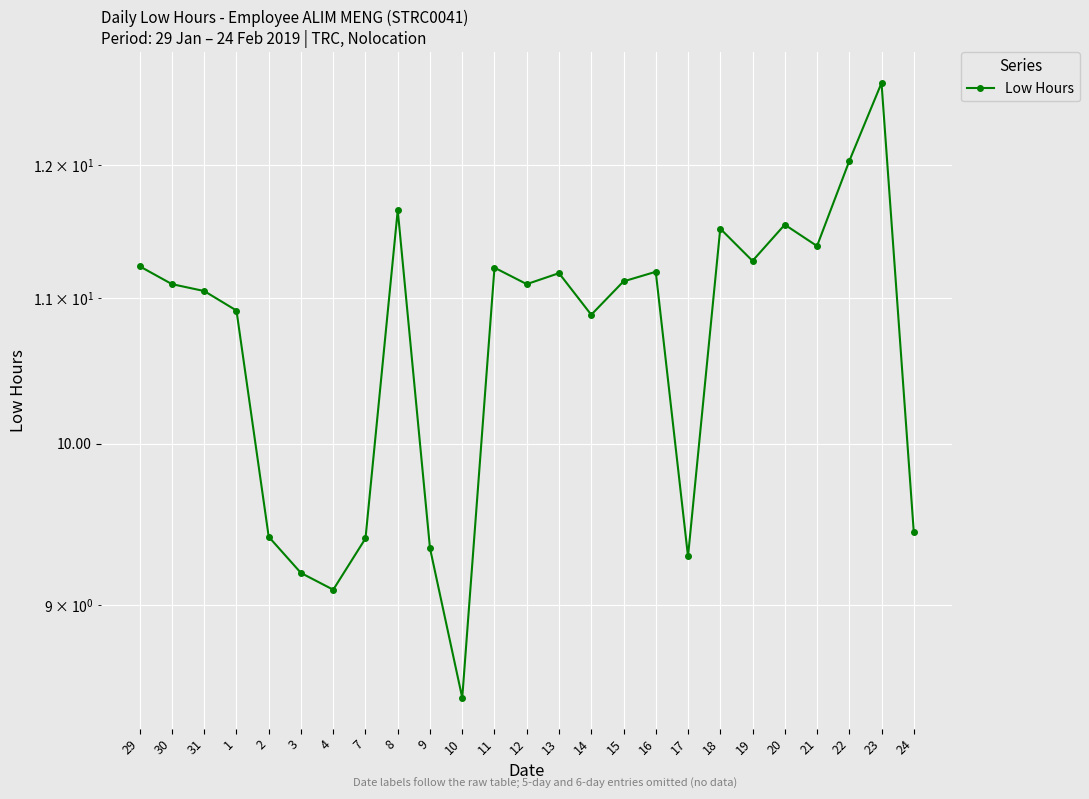

What is the change in value from 8 to 12?

-0.6